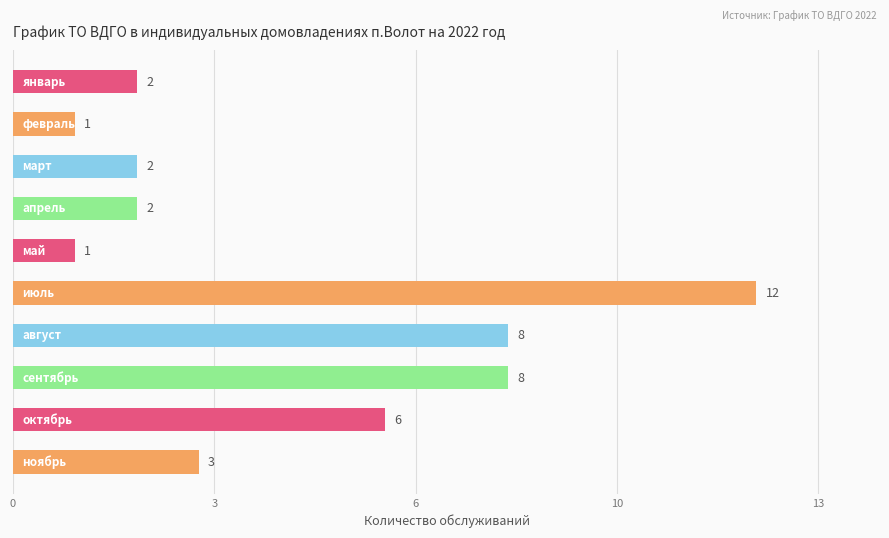

Does the chart contain any negative values?

No